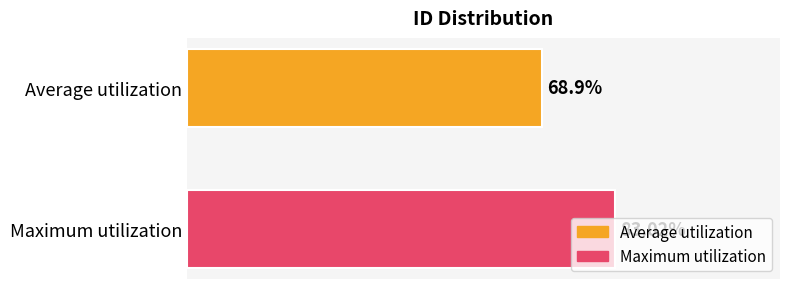

Between Average utilization and Maximum utilization, which is larger?

Maximum utilization